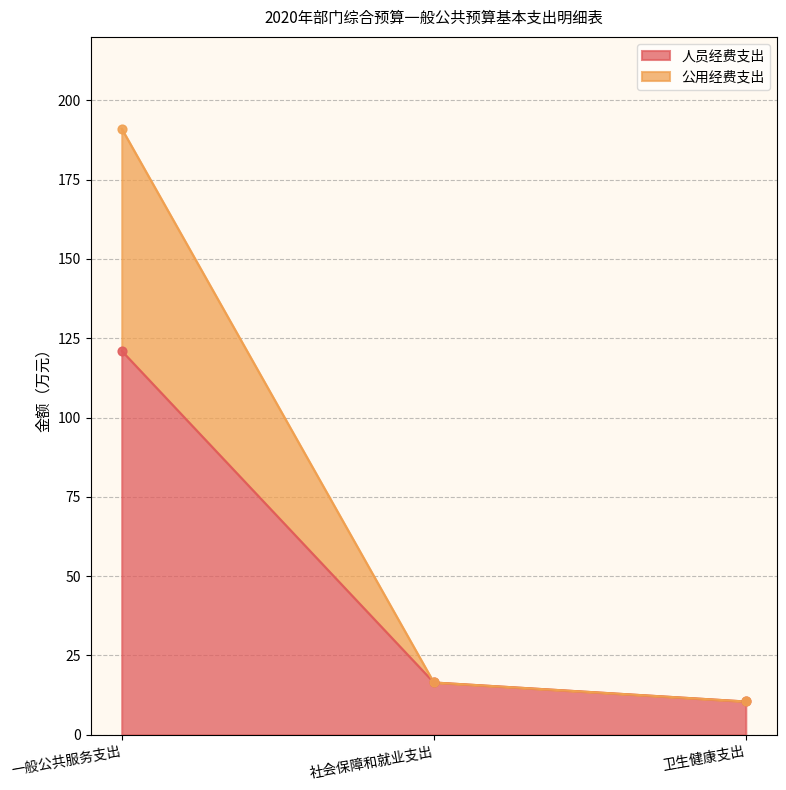

Is the value of 公用经费支出 at 社会保障和就业支出 greater than the value of 人员经费支出 at 卫生健康支出?

Yes